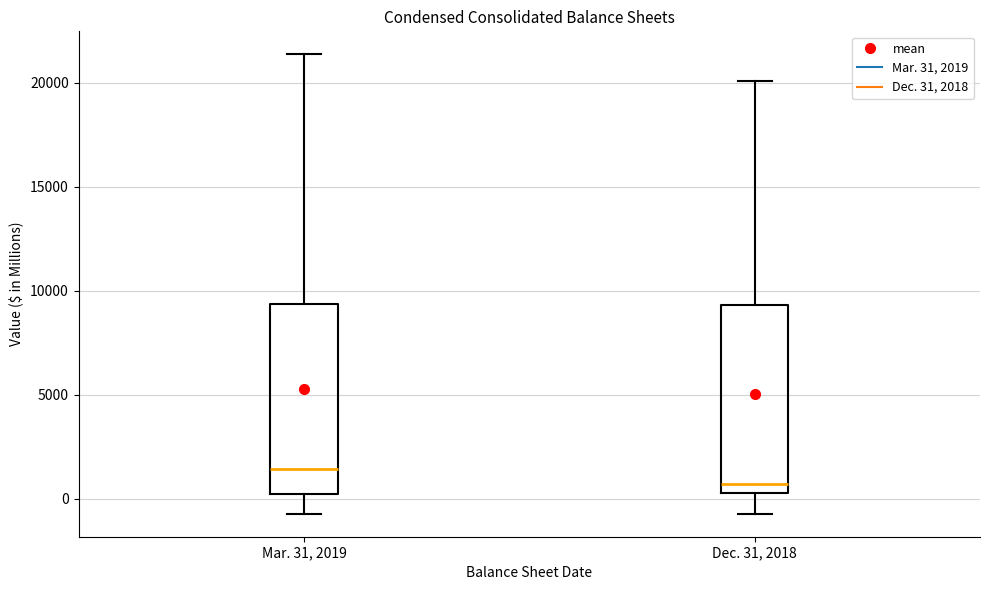

Reading left to right, transcribe this box plot: for each box, give where its median line is, the range the box spans, and where its two whiskers end, as read against the y-axis. The values are not printed on the chart, so give them approximately, as read against the axis.

Mar. 31, 2019: median 1500, box 0 to 9500, whiskers -500 to 21500
Dec. 31, 2018: median 500, box 0 to 9500, whiskers -500 to 20000